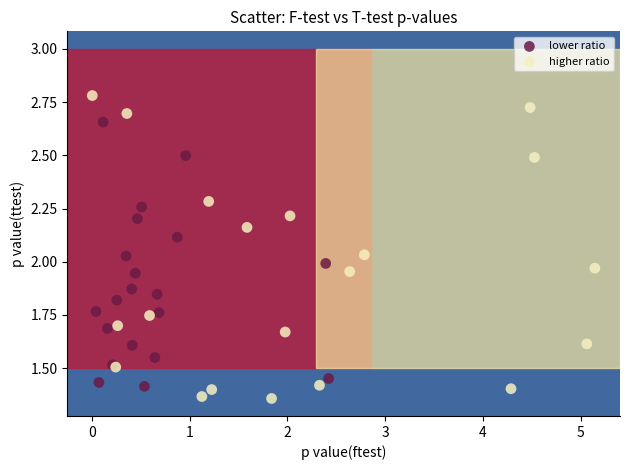

Which series has the widest spread of Y values?

higher ratio